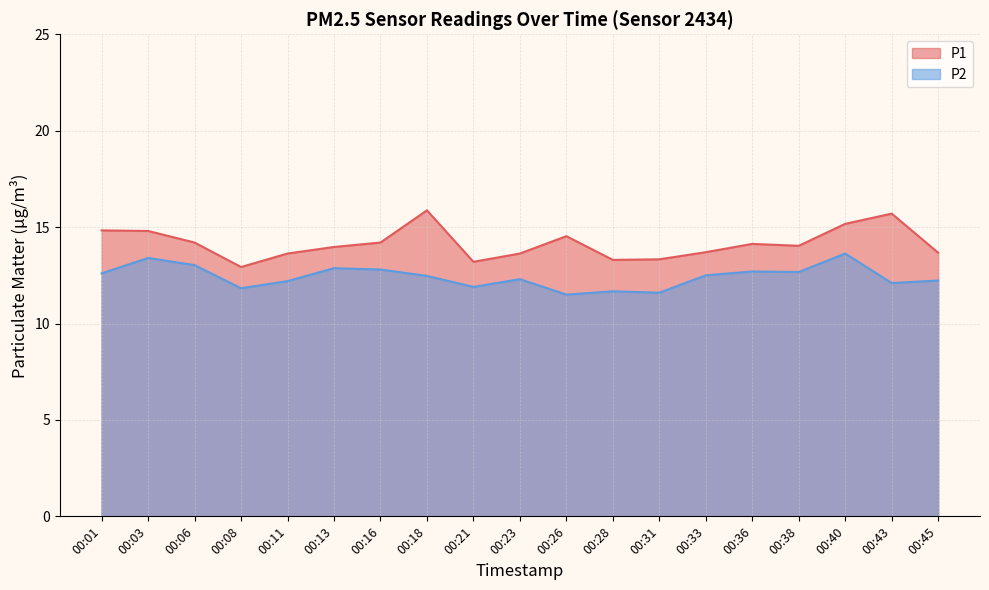

What is the sum of all P2 values?

236.0